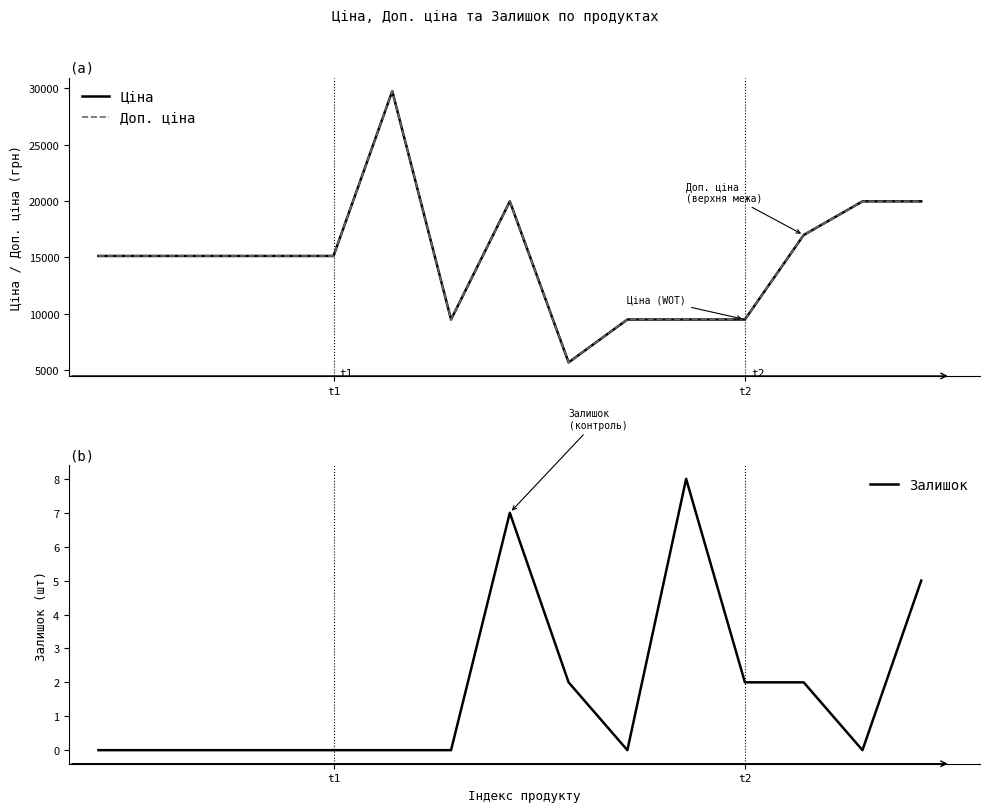

Which series has the largest total across all categories?

Ціна